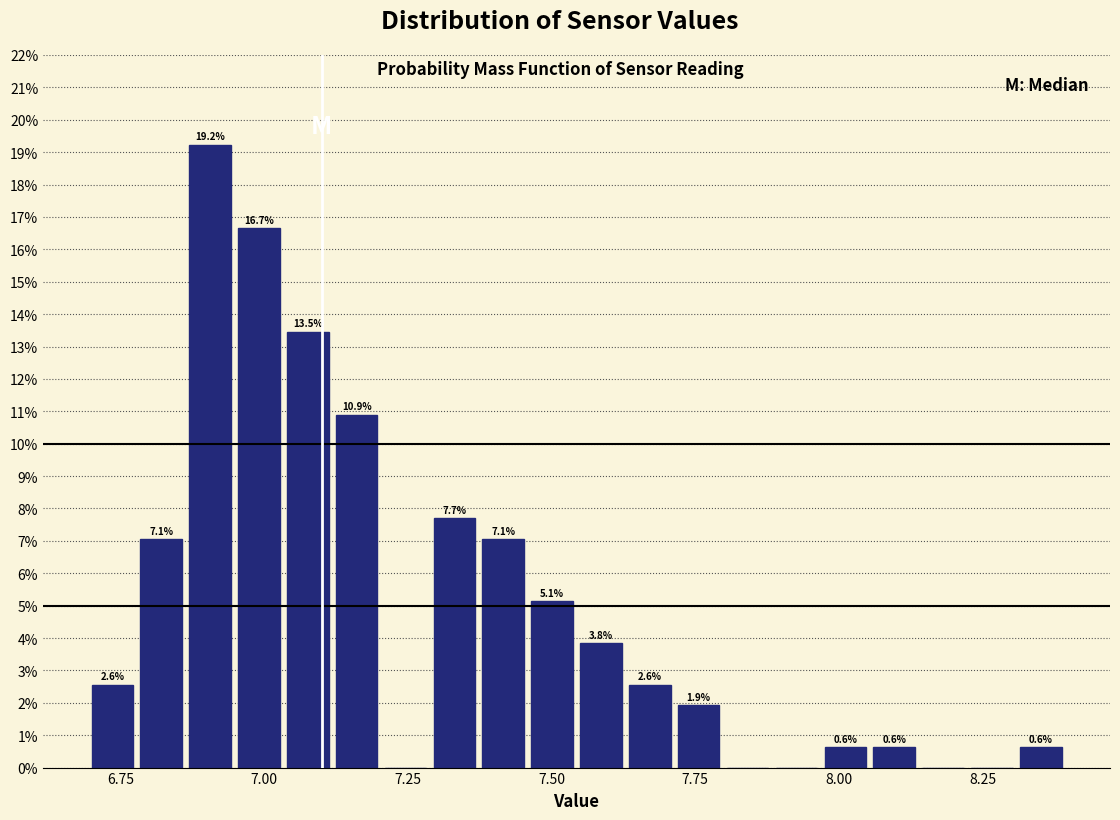

Read against the x-axis, roughly where is the centre of the tallest bar?

6.90